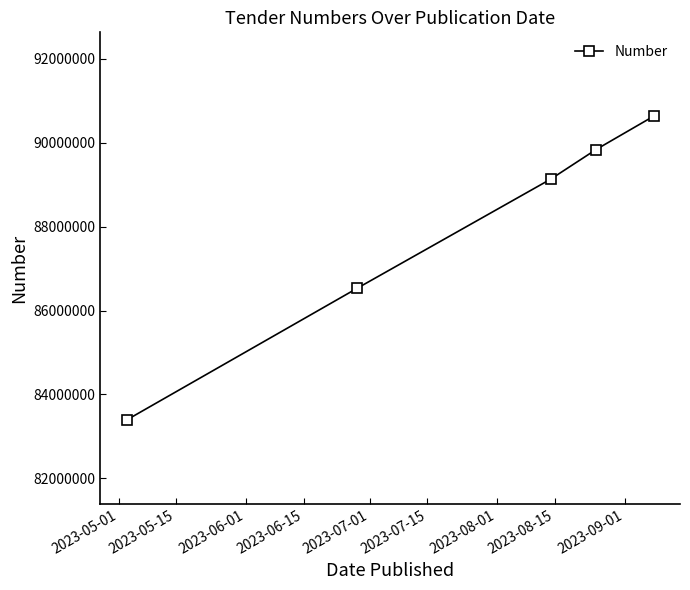

What is the greatest value displayed?

90634953